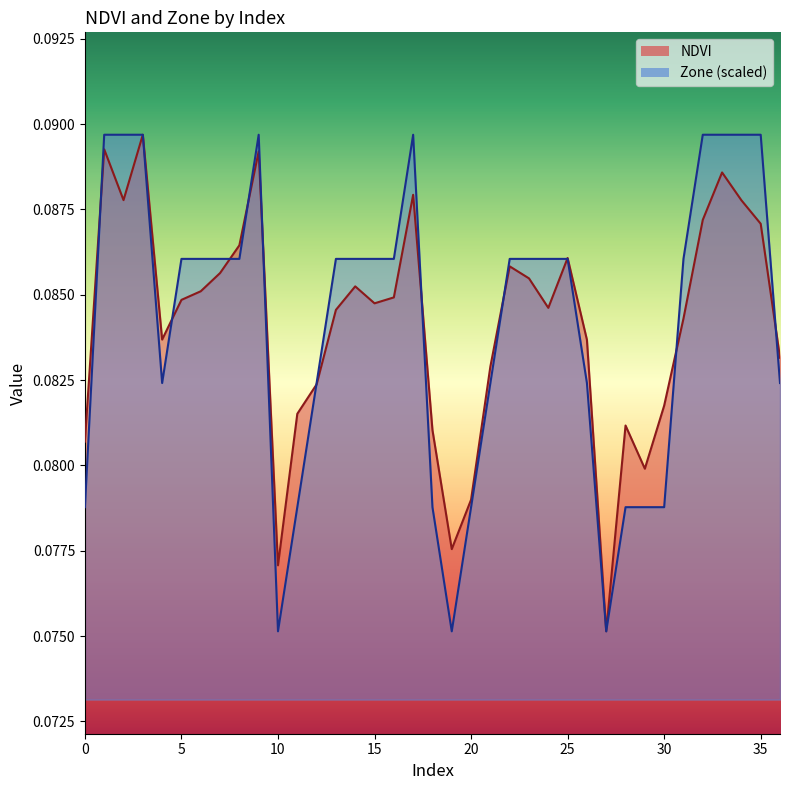

What is the sum of all Zone values?

3.1